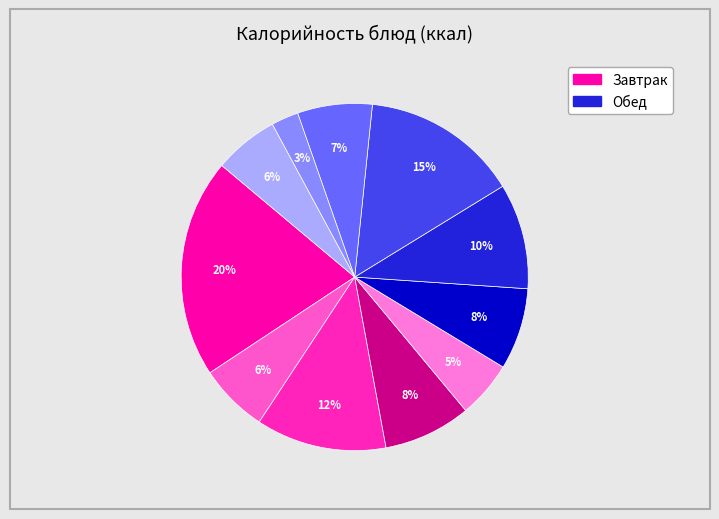

How many slices are in this pie chart?

11